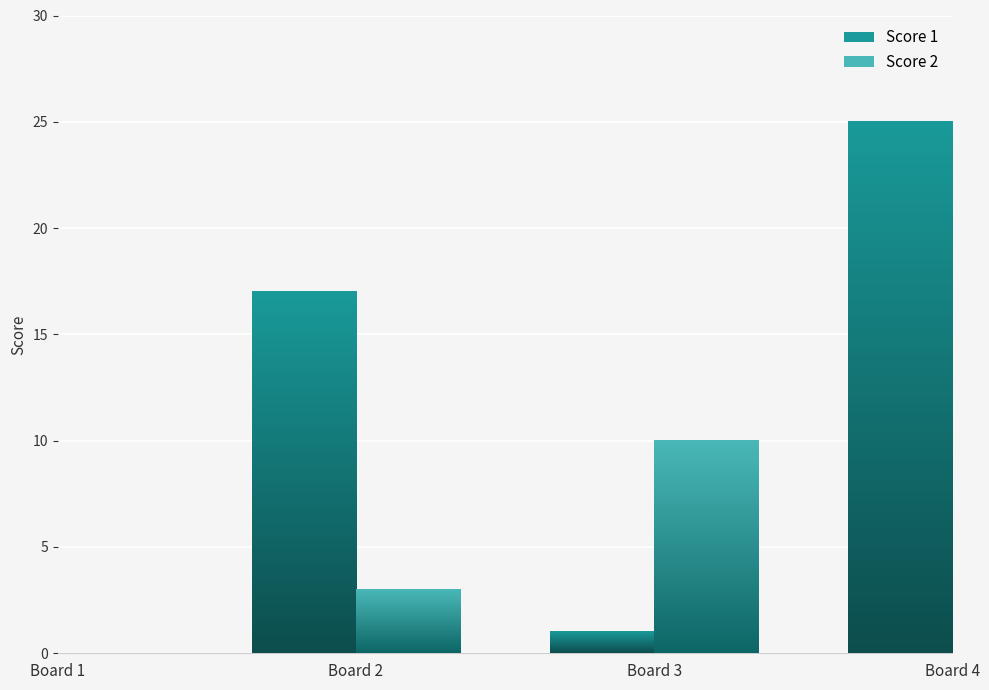

At how many categories does at least one series exceed 7?

4